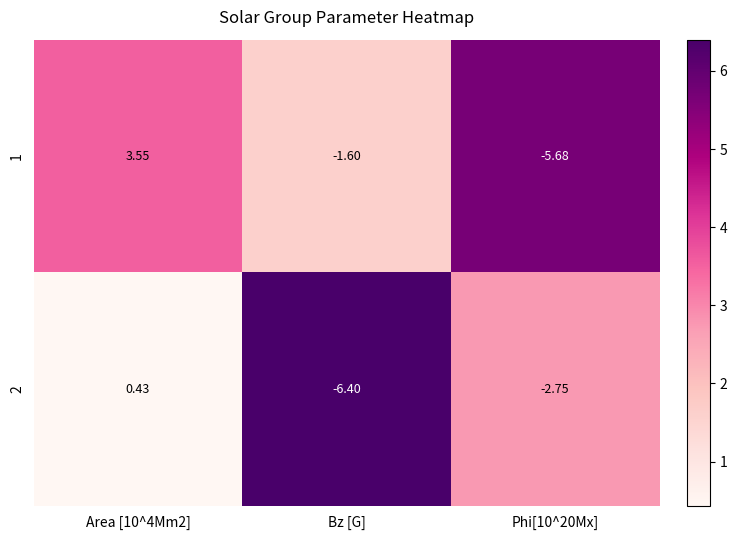

Where is 1 nearest to the value -1?

Bz [G]